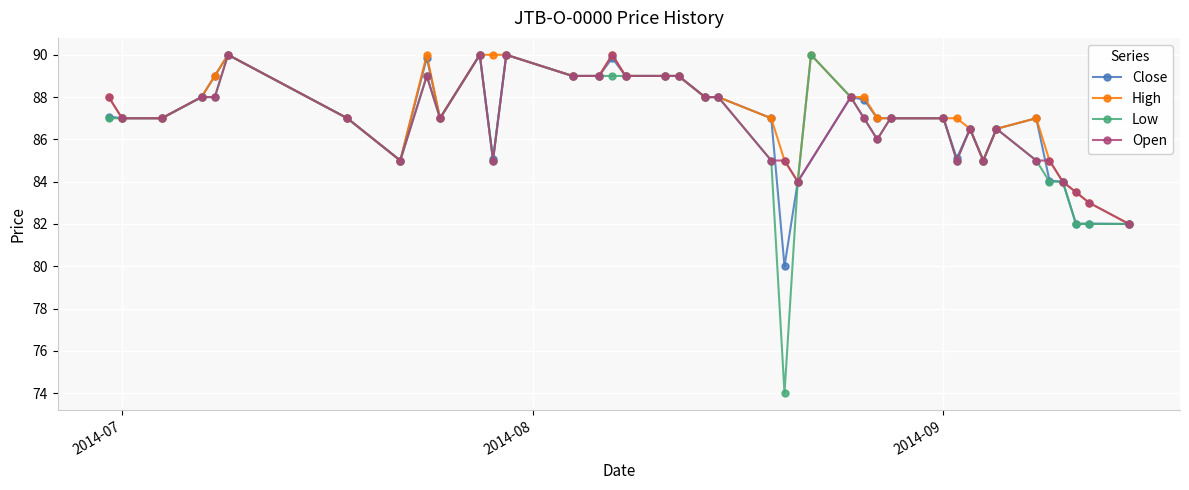

True or false: High and Low cross at least once.

False